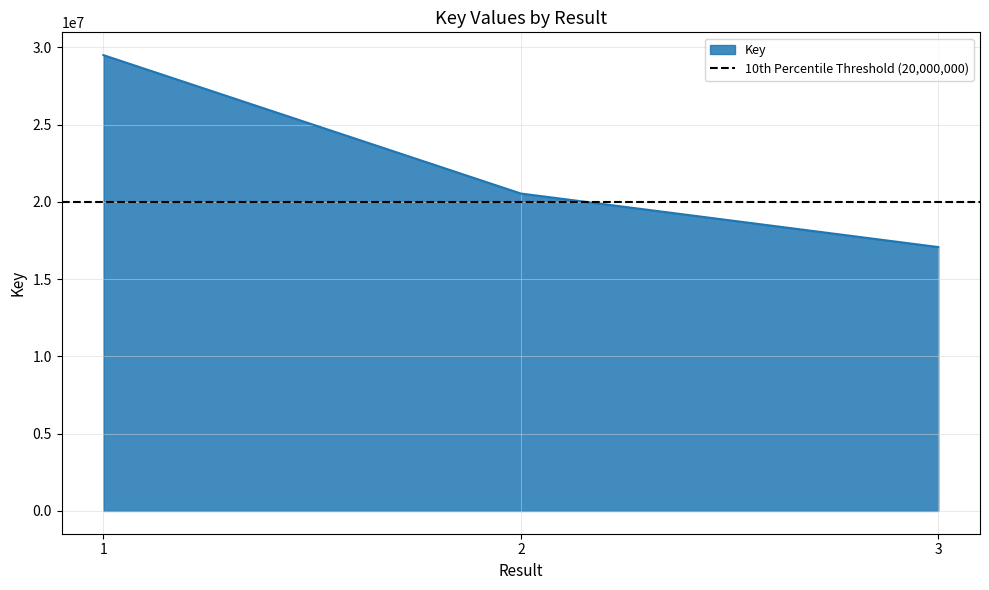

The value of Key at 1 is 29494886. True or false?

True